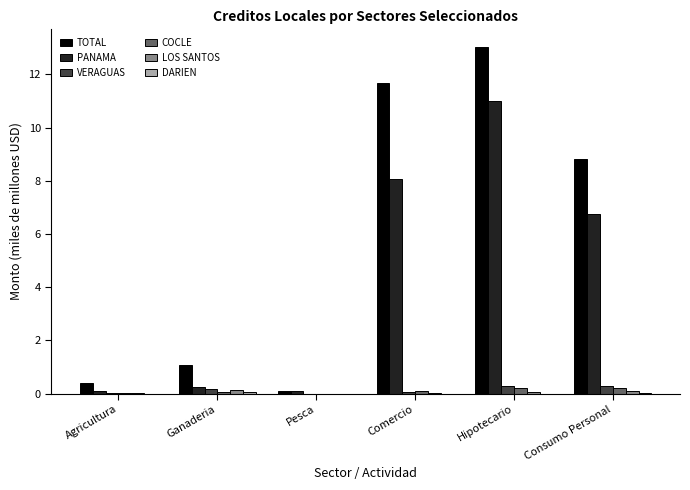

What is the sum of all VERAGUAS values?

0.8